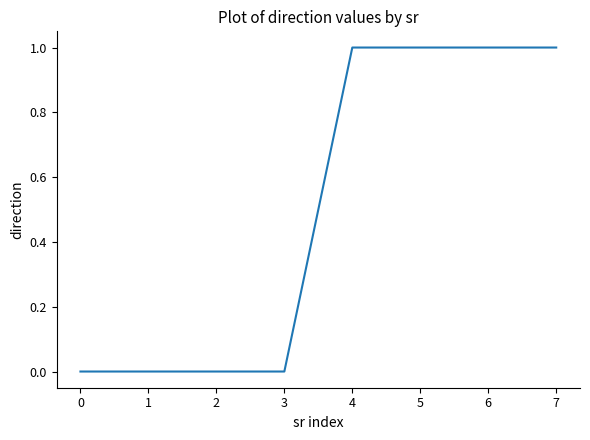

The chart shows a value of 2 at 6. True or false?

False